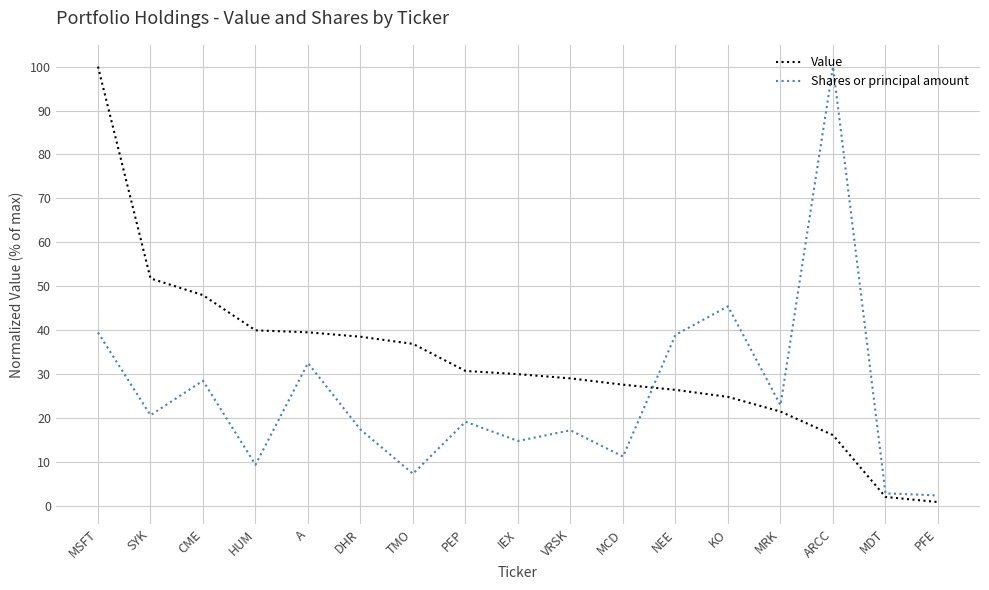

Which series changed the most between IEX and ARCC?

Shares or principal amount